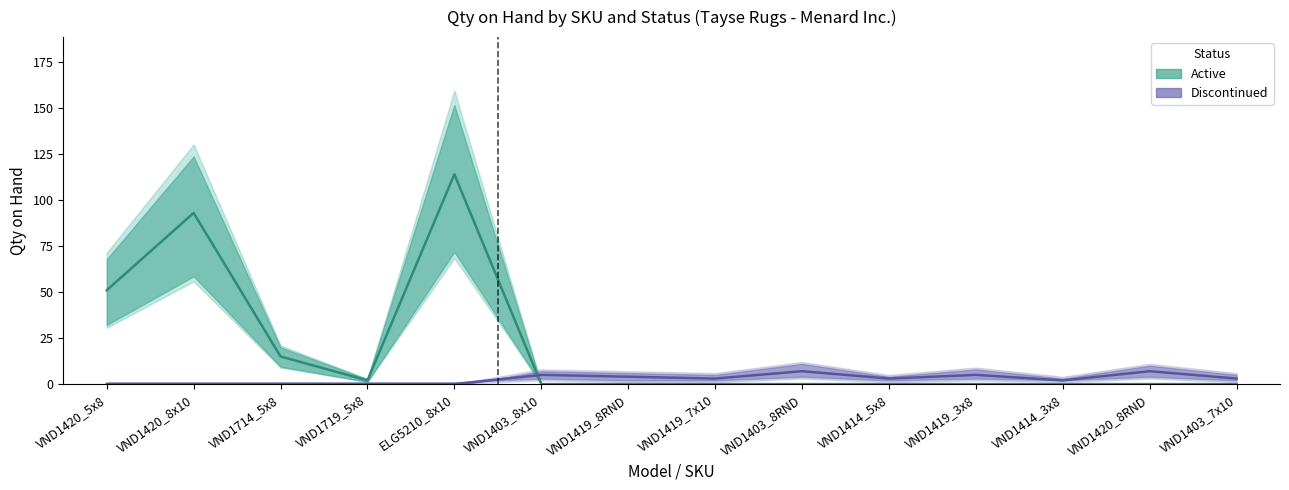

Which series changed the most between VND1714_5x8 and ELG5210_8x10?

Active (mid)